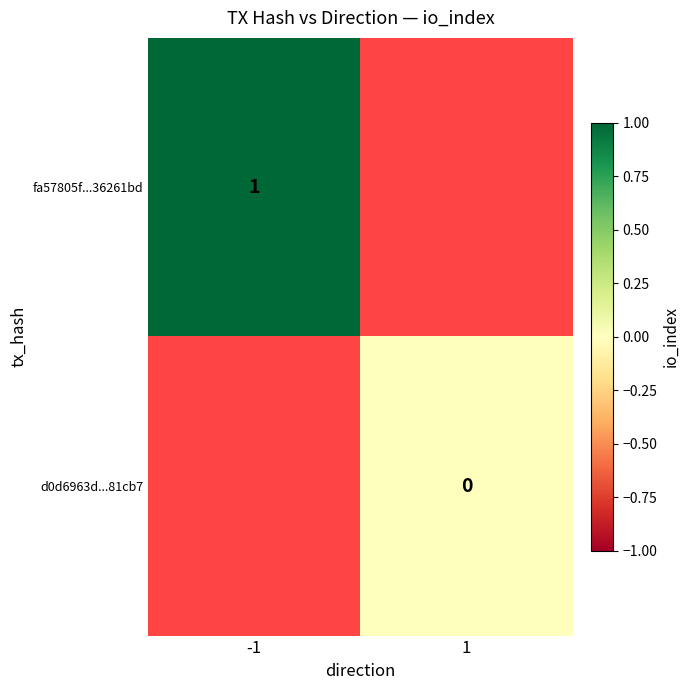

How many distinct data groups are displayed?

2